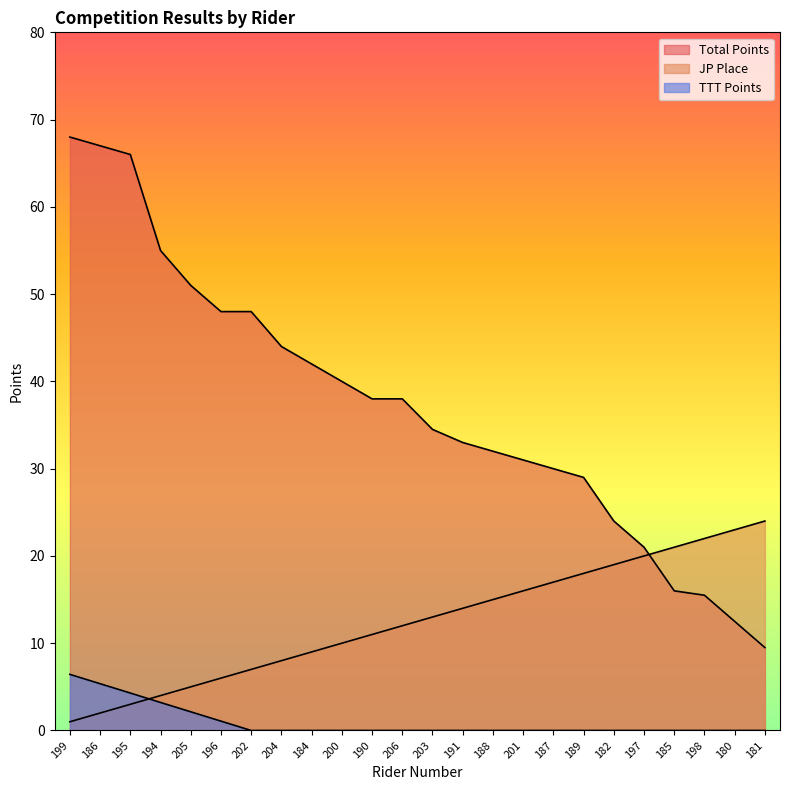

After their last crossing, which series has the higher values: Total Points or JP Place?

JP Place